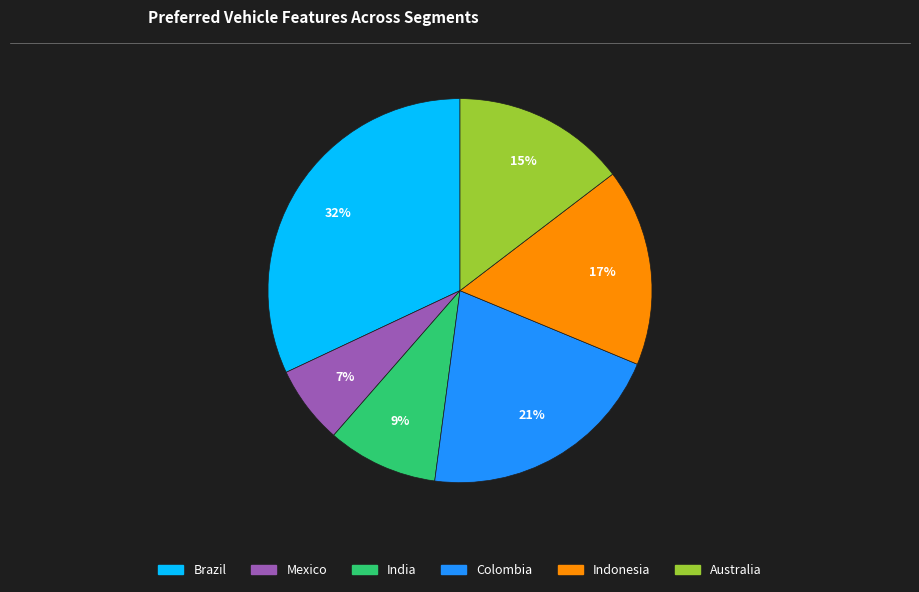

To the nearest percent, what is the difference between the Mexico and Colombia slice percentages?

14%